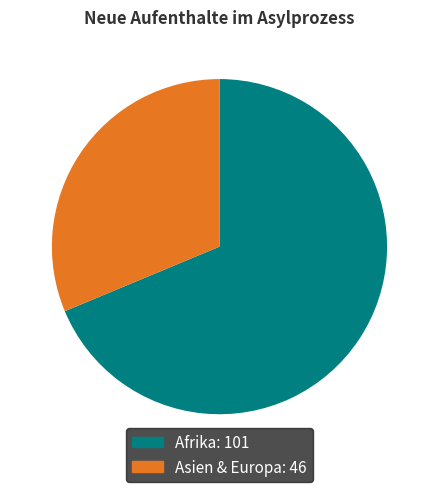

Is there any slice that represents more than half of the pie?

Yes